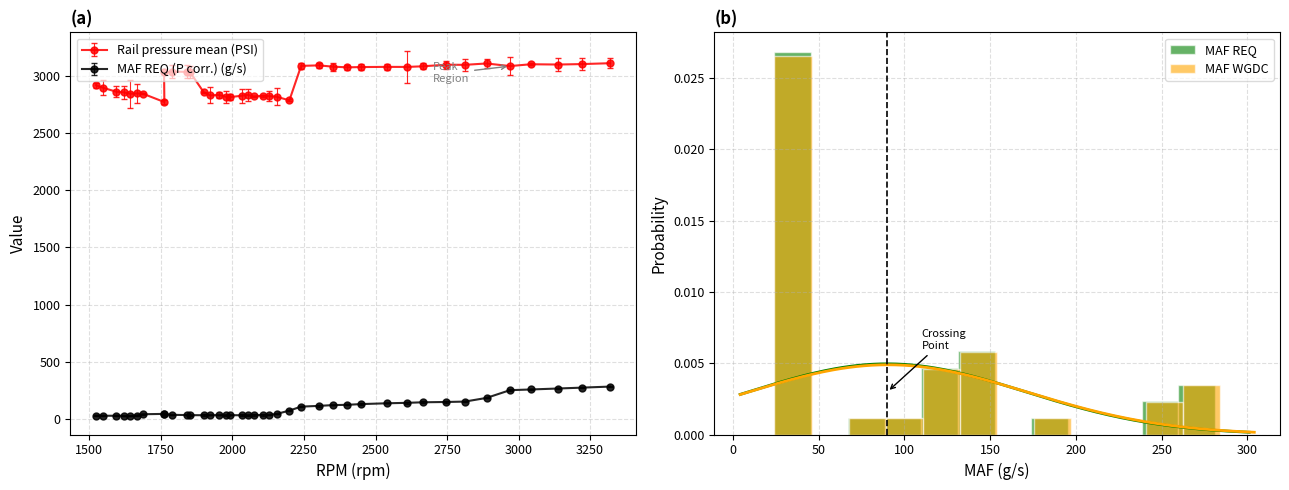

What is the maximum value for Rail pressure mean (PSI)?

3113.4